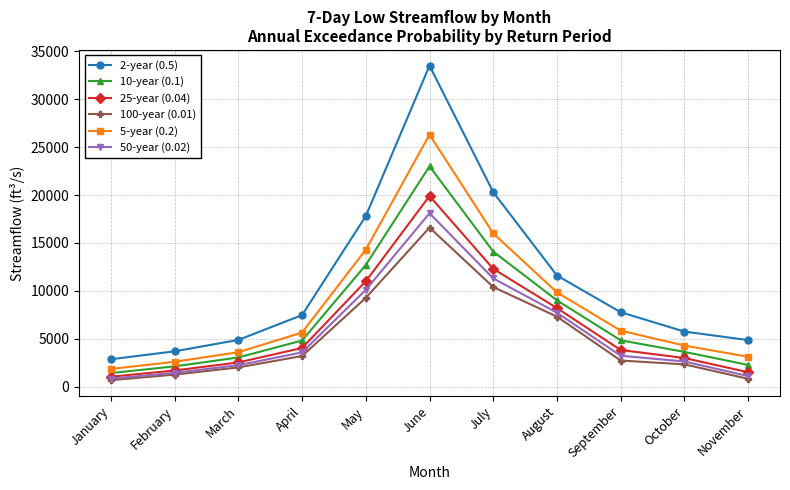

True or false: 100-year (0.01) and 10-year (0.1) intersect in this chart.

False